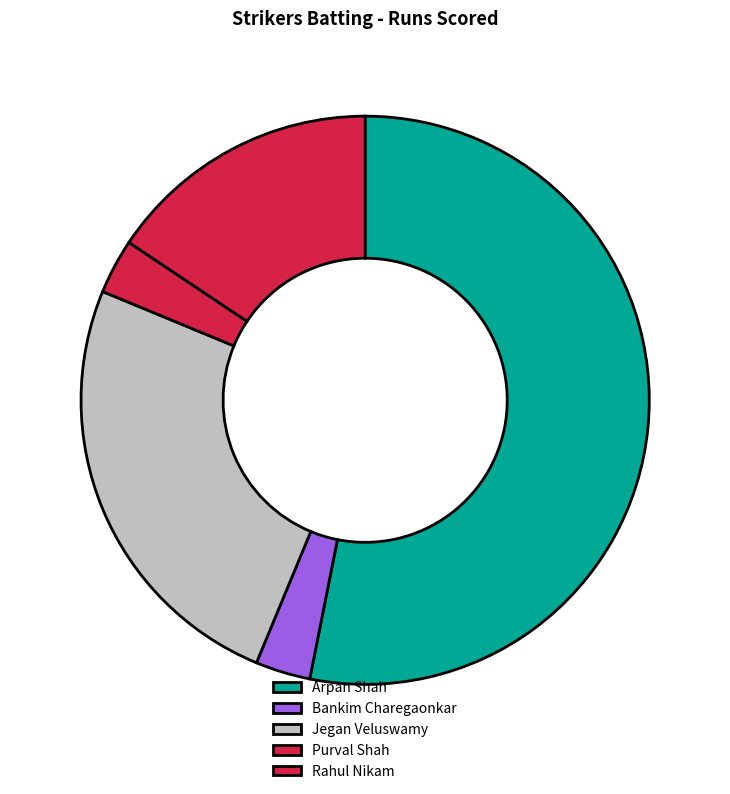

Is there any slice that represents more than half of the pie?

Yes